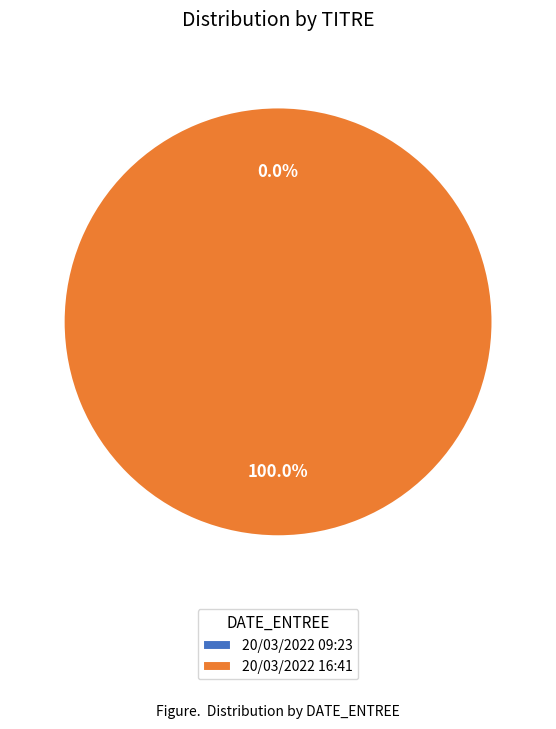

What is the smallest slice in the pie chart?

20/03/2022 09:23